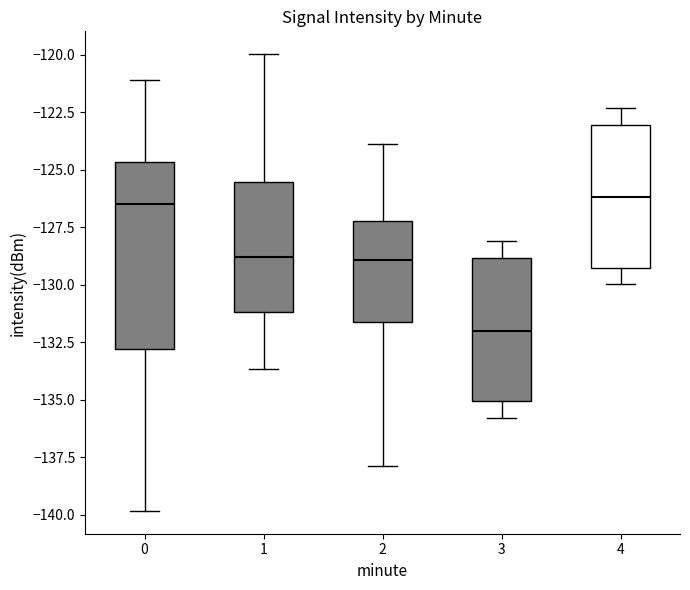

Which box's median line is the lowest?

3